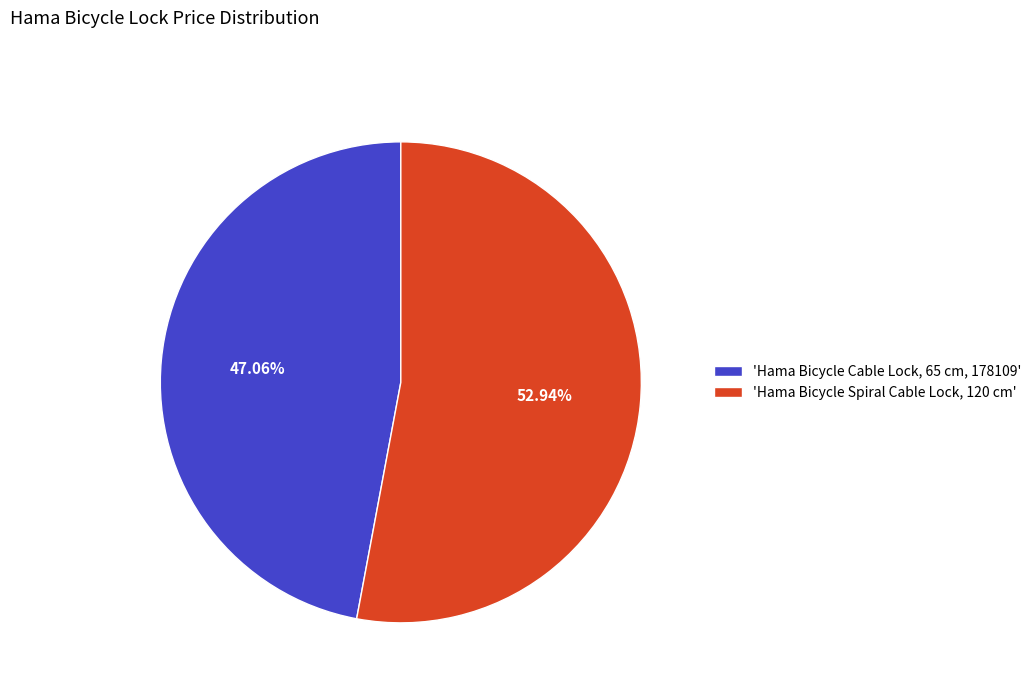

Is there a majority slice in this chart?

Yes